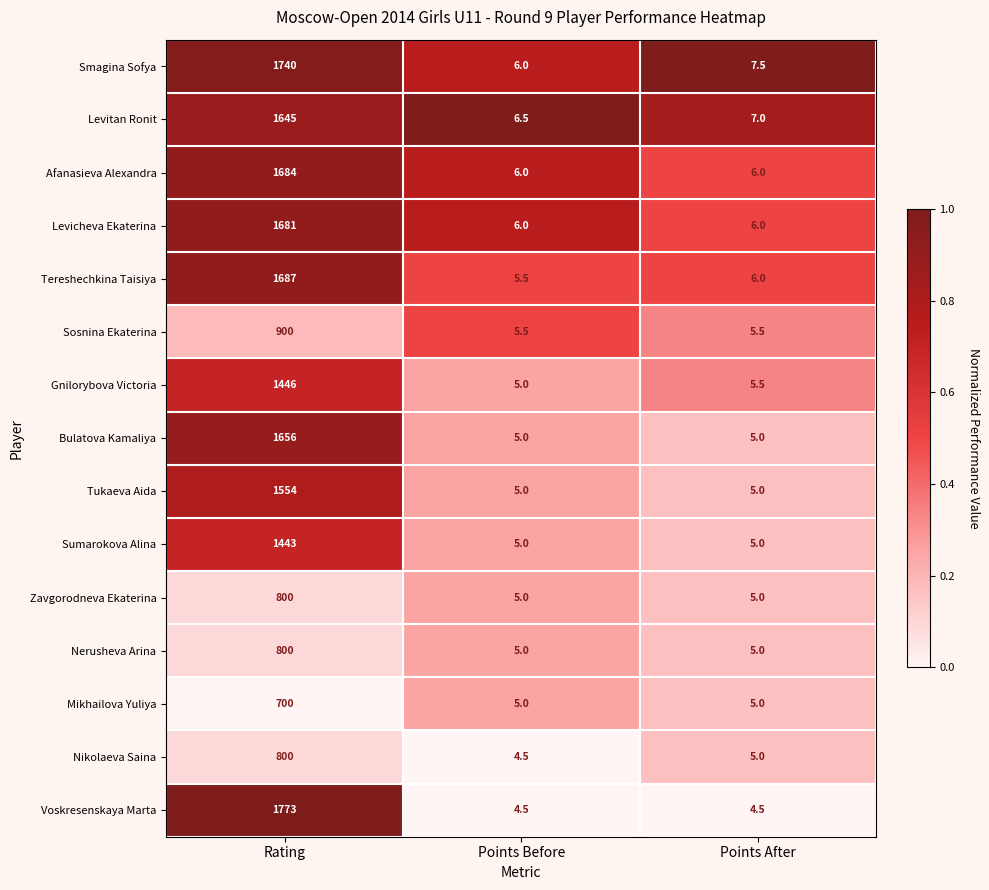

Between Points Before and Points After, which series saw the biggest shift?

Smagina Sofya